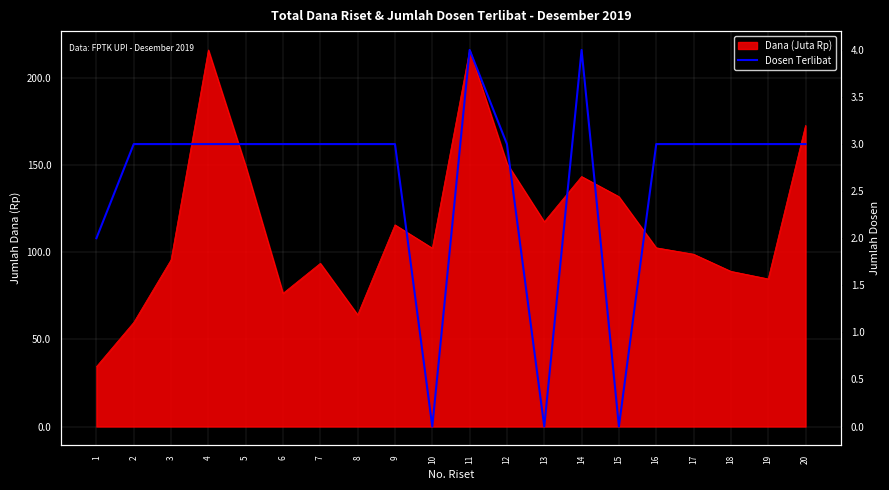

At which category does the chart reach its peak across all series?

11